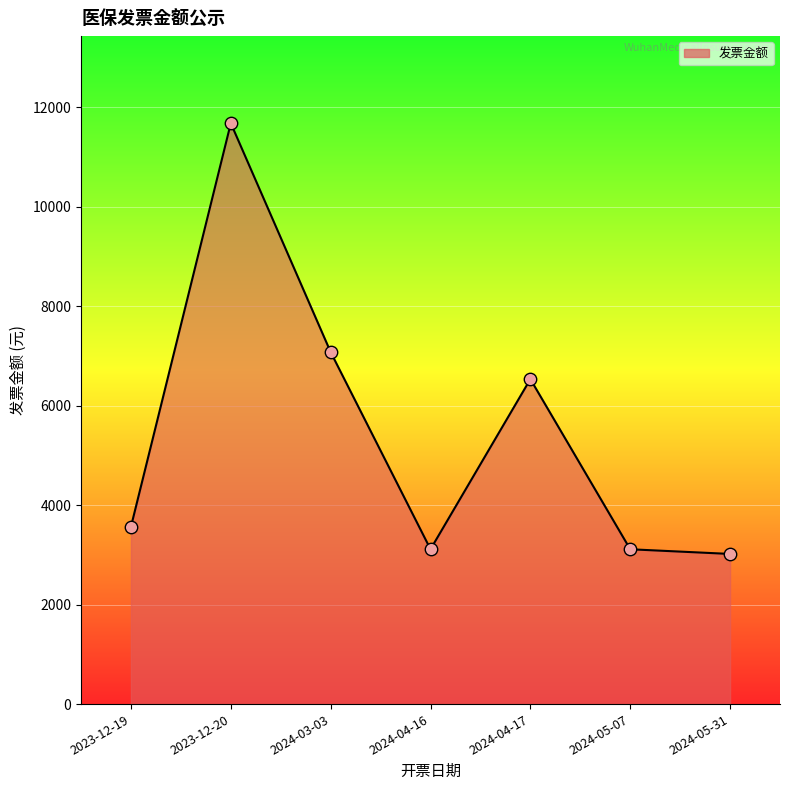

What is the change in value from 2023-12-19 to 2024-03-03?

+3511.8